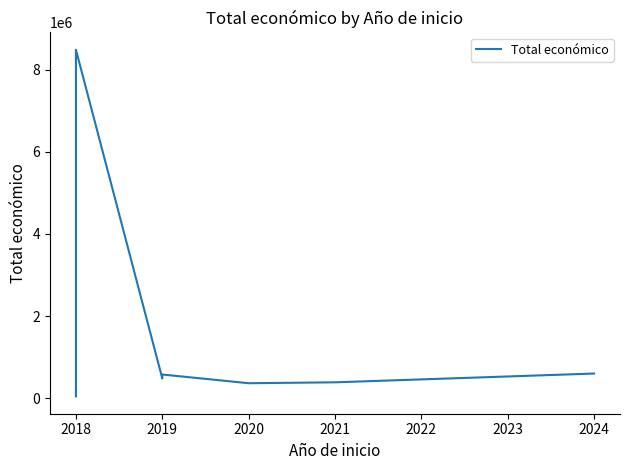

How many interior local valleys (lower than both neighbors) does the data have?

2